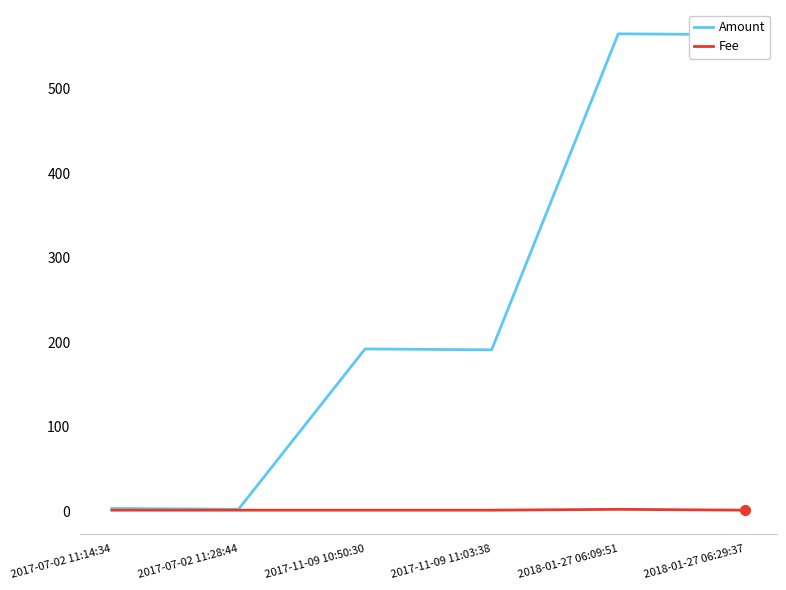

Which series has the largest total across all categories?

Amount